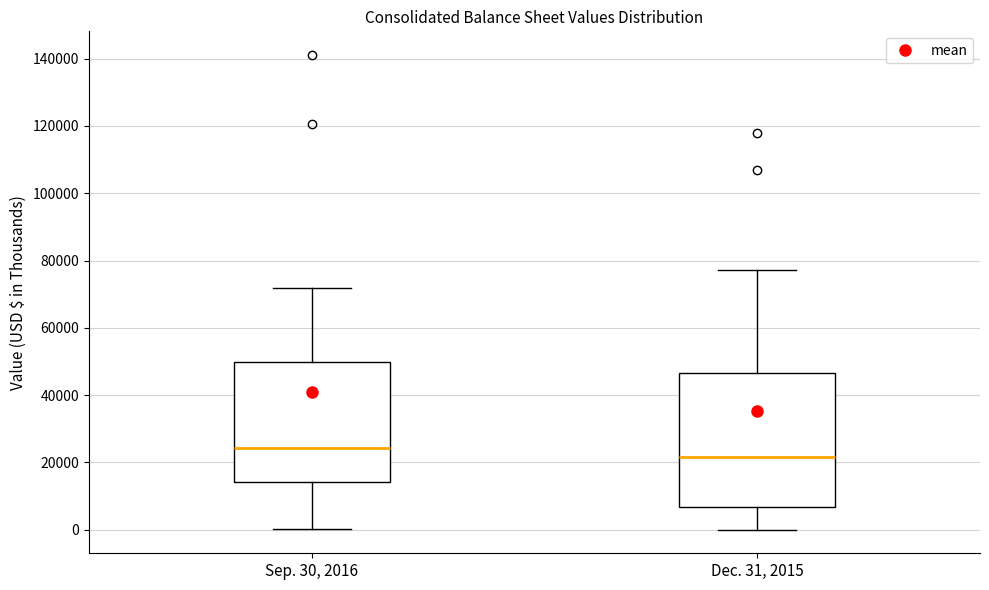

Reading left to right, transcribe this box plot: for each box, give where its median line is, the range the box spans, and where its two whiskers end, as read against the y-axis. The values are not printed on the chart, so give them approximately, as read against the axis.

Sep. 30, 2016: median 24000, box 14000 to 50000, whiskers 0 to 72000
Dec. 31, 2015: median 22000, box 6000 to 46000, whiskers 0 to 78000